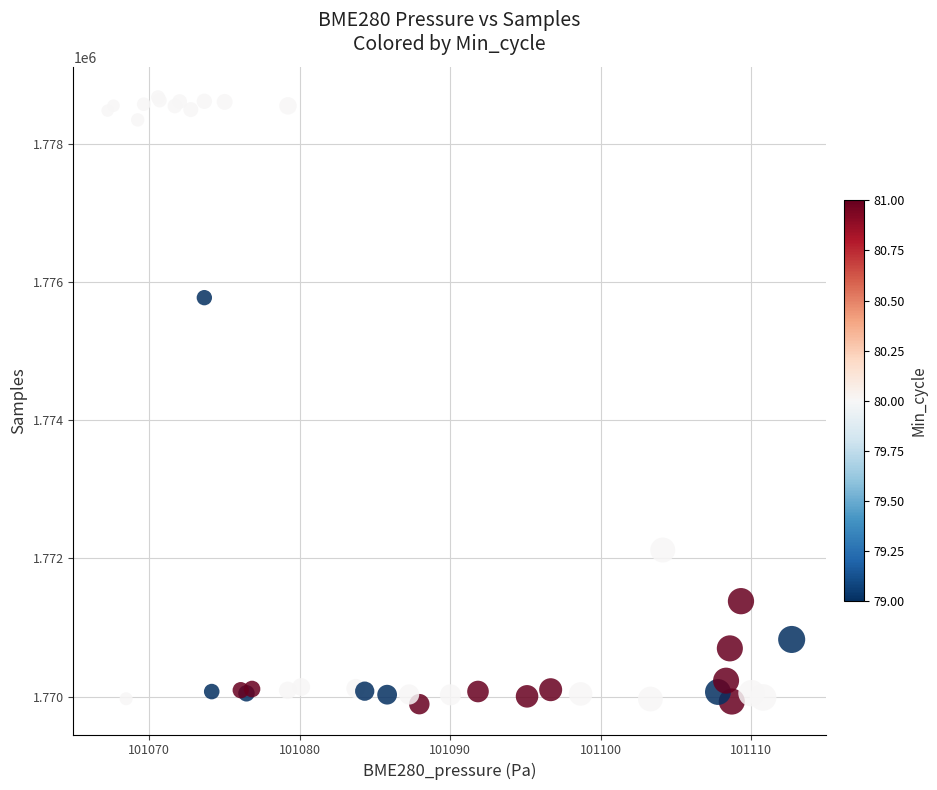

What Y value in the scatter plot is closest to 1774282?

1775773